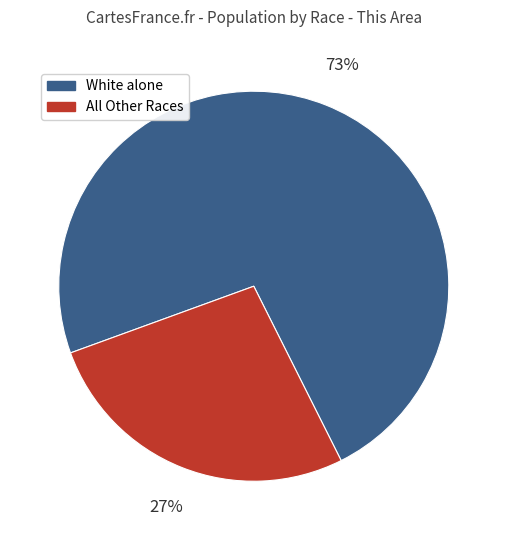

To the nearest percent, what is the average slice percentage?

50%